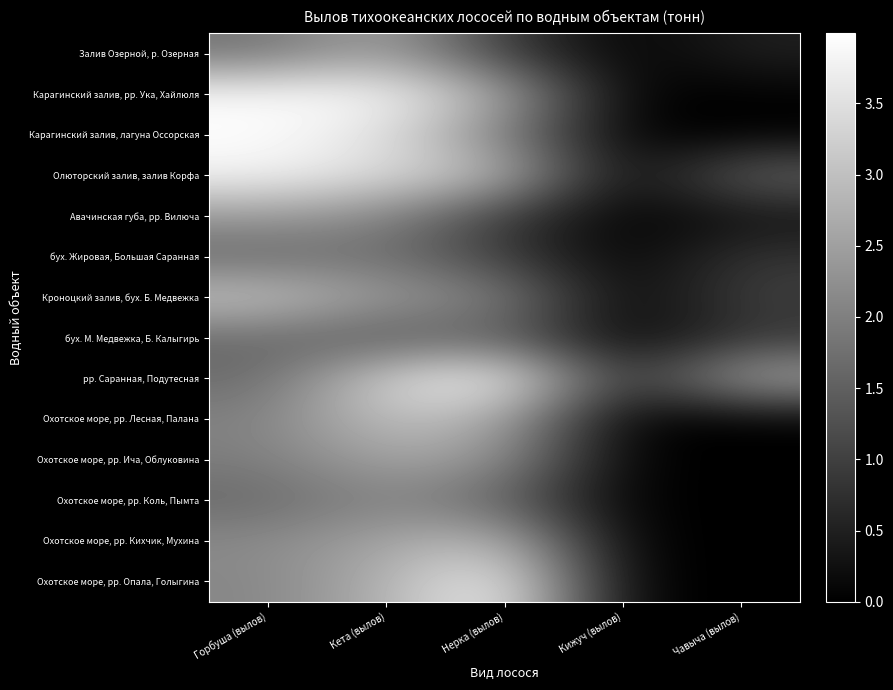

Between Горбуша (вылов) and Кета (вылов), which series saw the biggest shift?

рр. Саранная, Подутесная